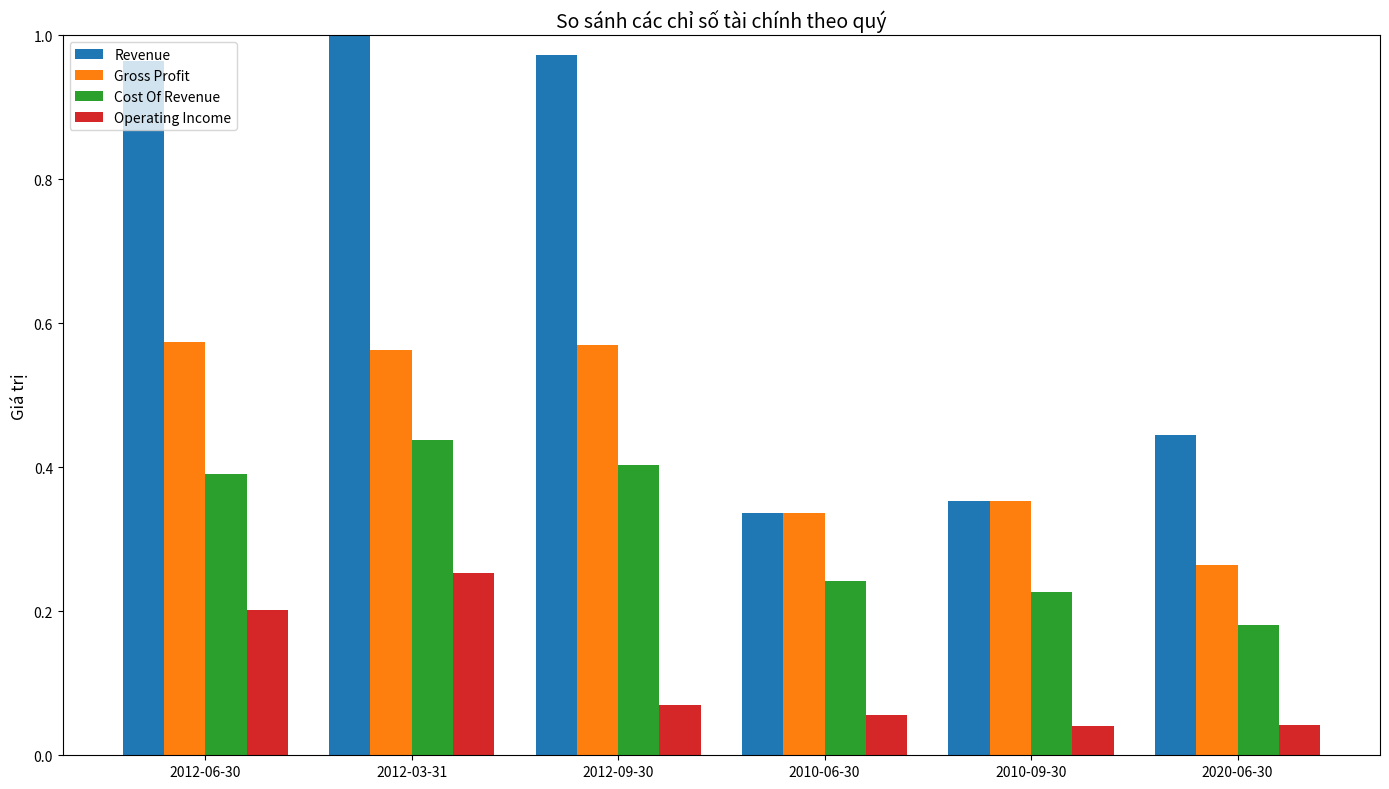

At 2020-06-30, list the series in order from largest to smallest.

Revenue, Gross Profit, Cost Of Revenue, Operating Income